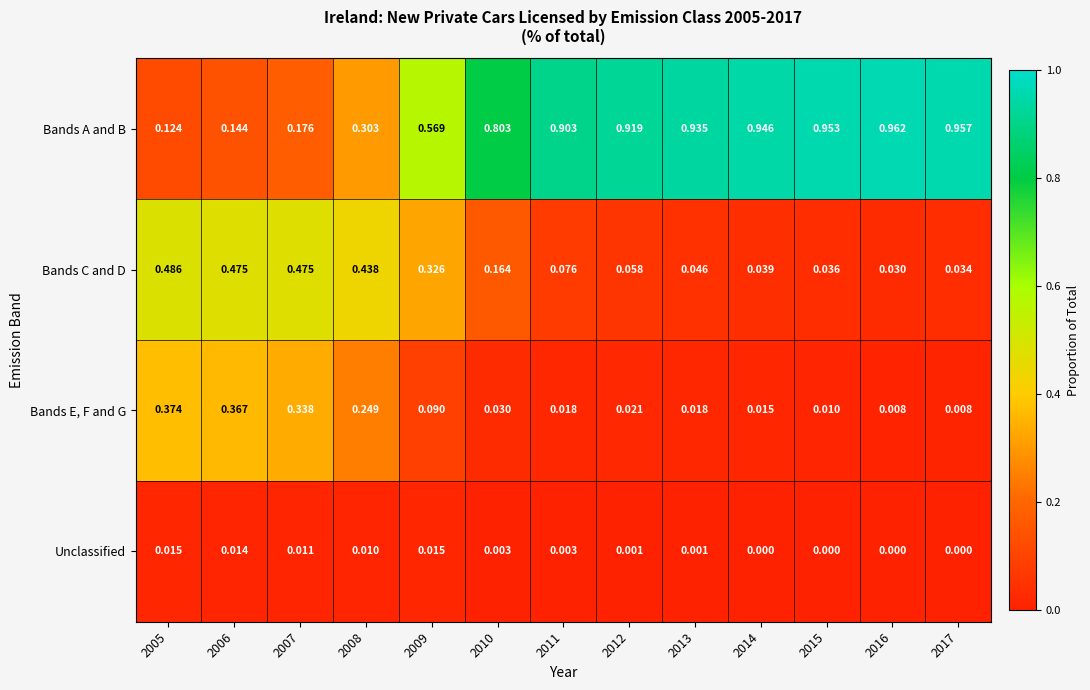

At 2010, list the series in order from largest to smallest.

Bands A and B, Bands C and D, Bands E, F and G, Unclassified